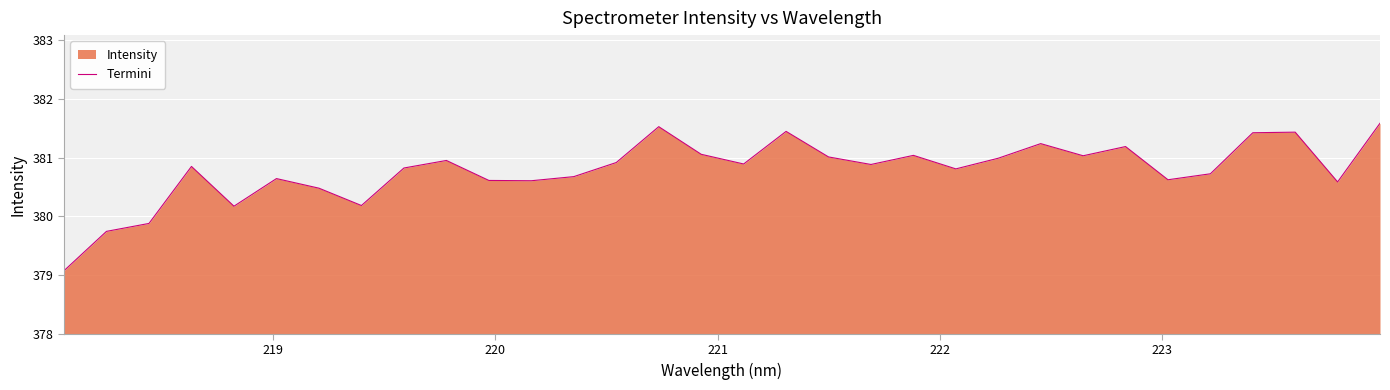

What is the maximum value shown in the chart?

381.6